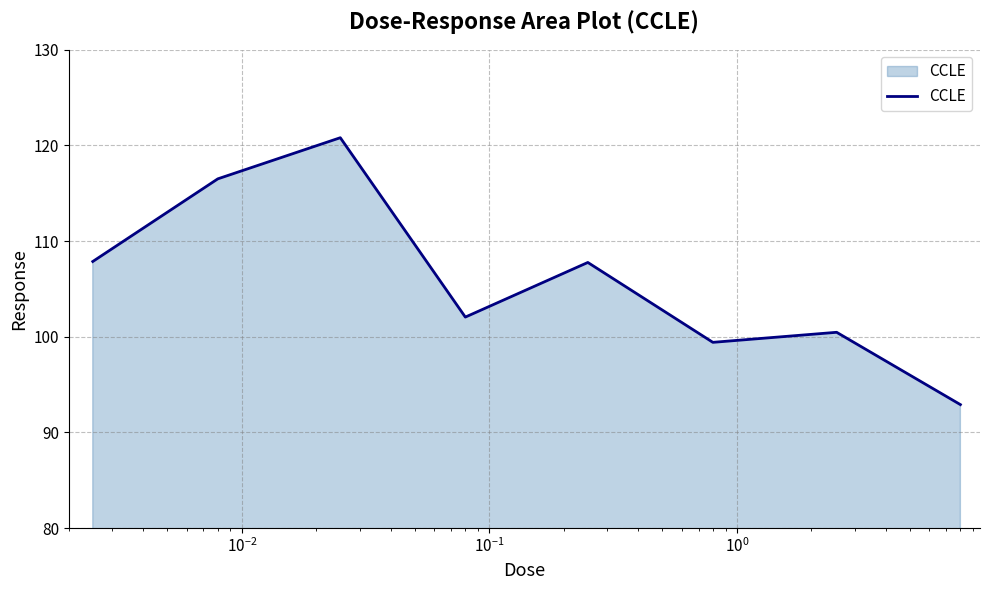

What is the difference between the second highest and minimum values?

23.6